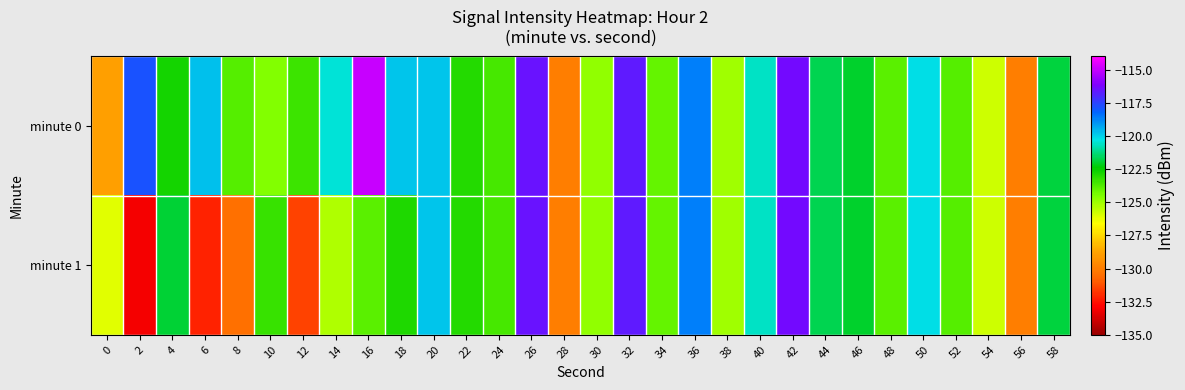

Reading left to right, transcribe all the data shown in this chart.

minute 0: 0=-128.9	2=-117.8	4=-122.7	6=-119.7	8=-123.8	10=-124.6	12=-123.4	14=-120.4	16=-114.9	18=-119.8	20=-119.8	22=-122.9	24=-123.6	26=-116.5	28=-130.0	30=-124.8	32=-116.7	34=-124.1	36=-118.6	38=-125.1	40=-120.6	42=-116.3	44=-121.7	46=-122.0	48=-123.9	50=-120.2	52=-123.8	54=-125.7	56=-130.0	58=-121.8
minute 1: 0=-126.1	2=-133.1	4=-121.9	6=-132.2	8=-130.5	10=-123.3	12=-131.5	14=-125.3	16=-123.9	18=-122.9	20=-119.8	22=-122.9	24=-123.6	26=-116.5	28=-130.0	30=-124.8	32=-116.7	34=-124.1	36=-118.6	38=-125.1	40=-120.6	42=-116.3	44=-121.7	46=-122.0	48=-123.9	50=-120.2	52=-123.8	54=-125.7	56=-130.0	58=-121.8